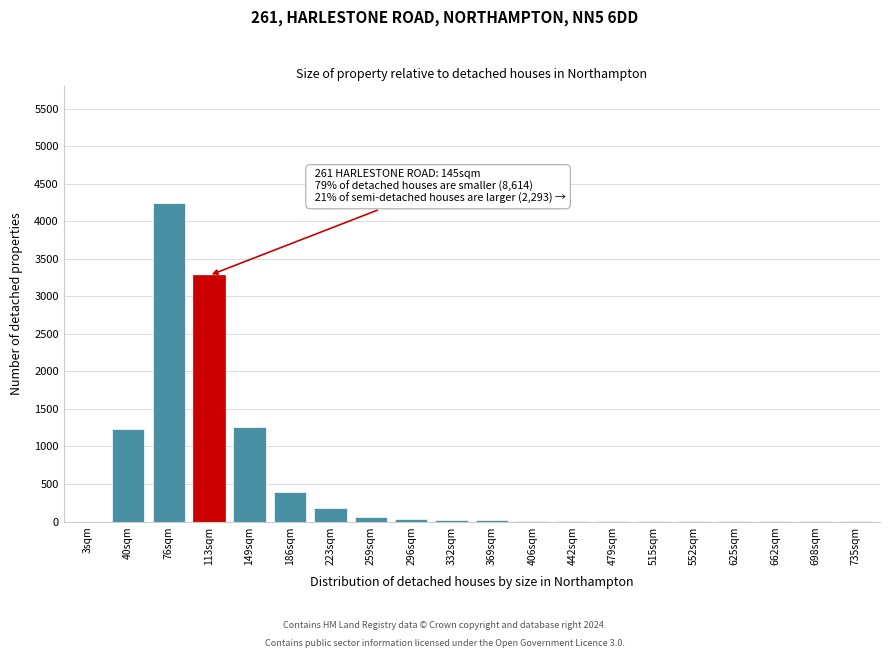

Where is the data nearest to the value 2125?

149sqm